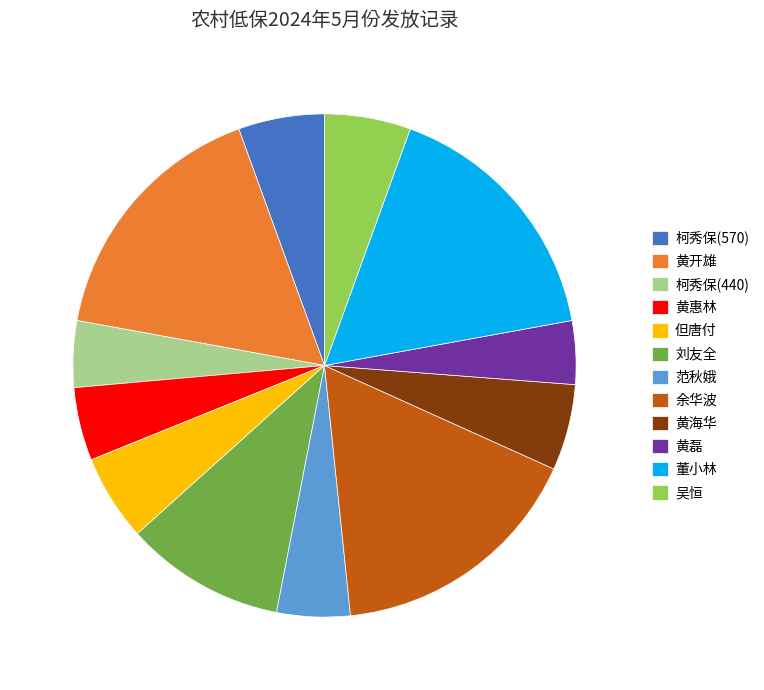

Combined, do 黄磊 and 黄惠林 account for over 50%?

No